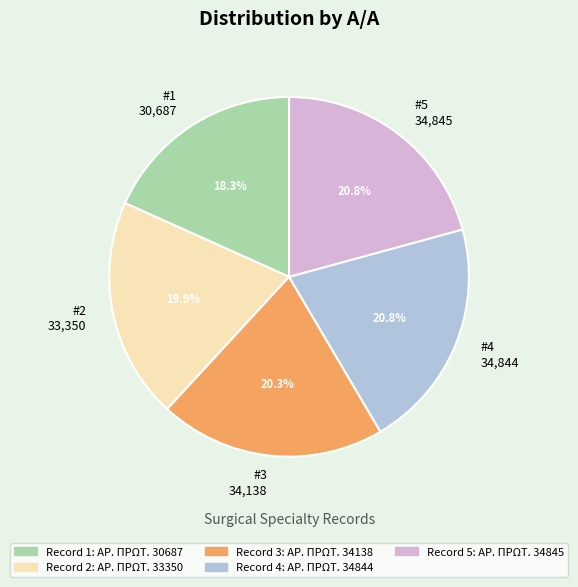

To the nearest percent, what is the average slice percentage?

20%